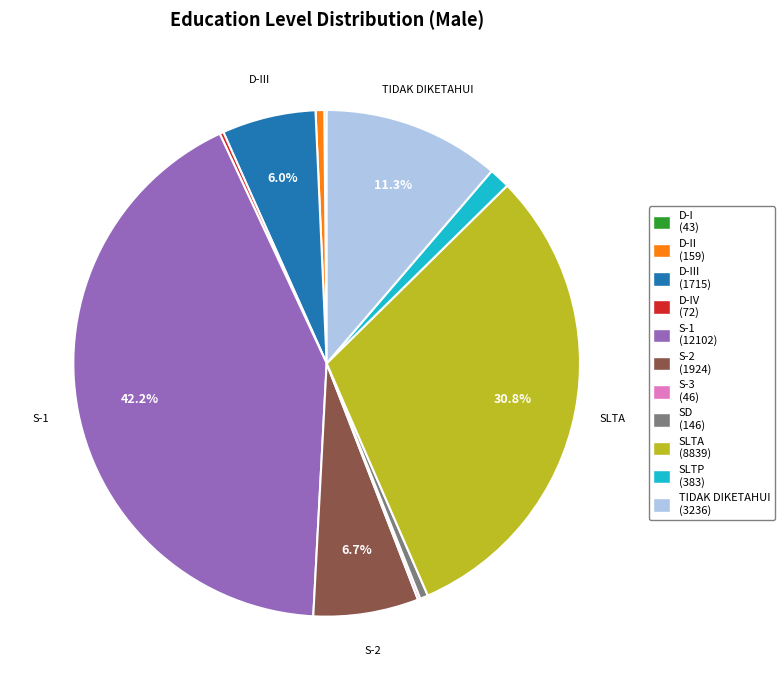

Is there any slice that represents more than half of the pie?

No